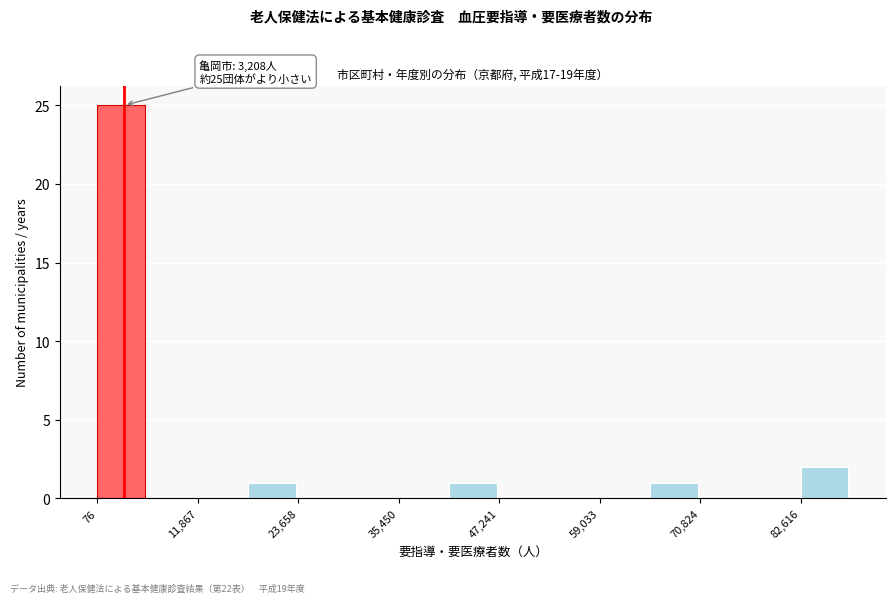

Read against the x-axis, roughly where is the centre of the tallest bar?

2000